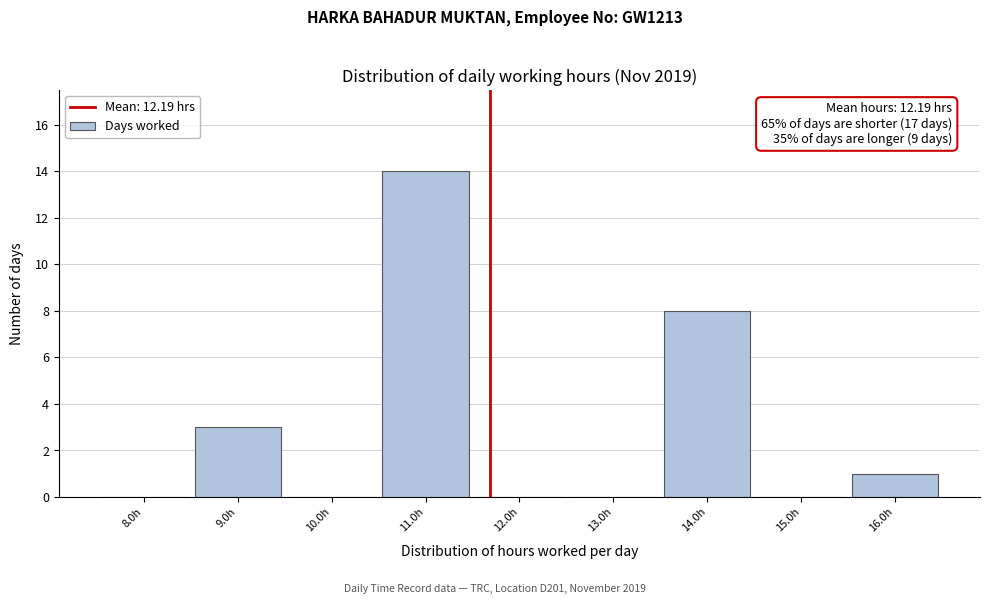

Reading left to right, extract all data points from this chart.

8.0h=0	9.0h=3	10.0h=0	11.0h=14	12.0h=0	13.0h=0	14.0h=8	15.0h=0	16.0h=1